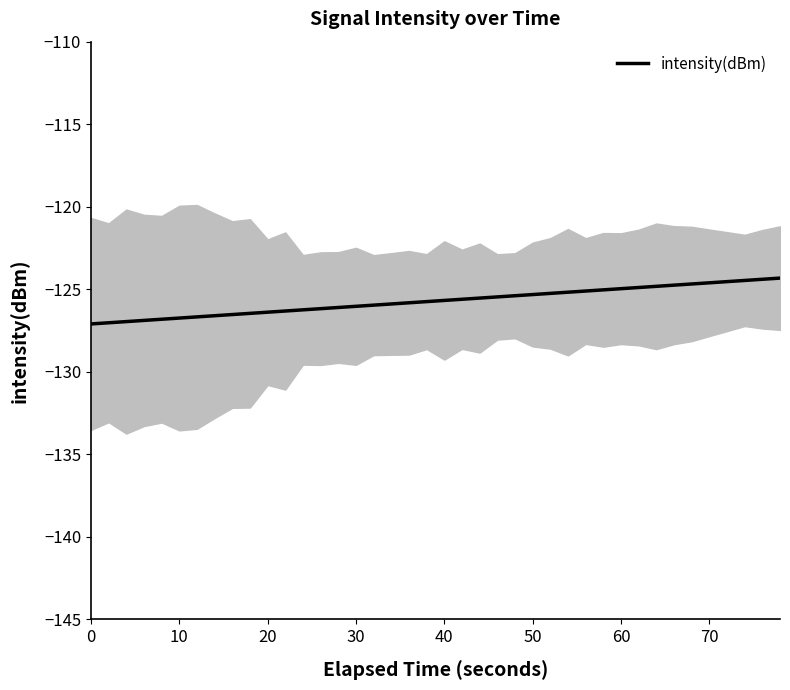

How many distinct data groups are displayed?

1